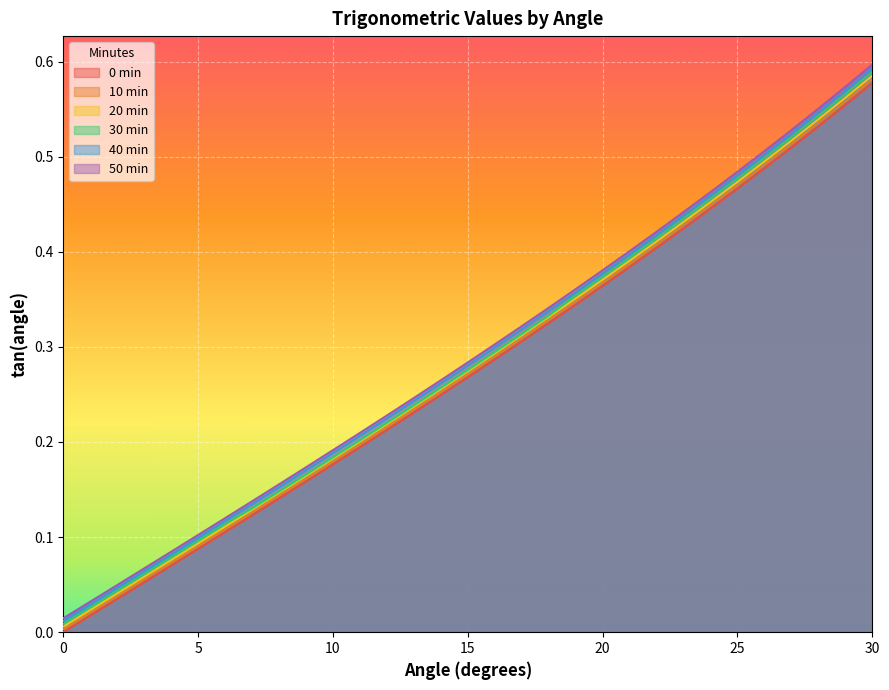

Does the chart display data point markers on the line(s)?

No